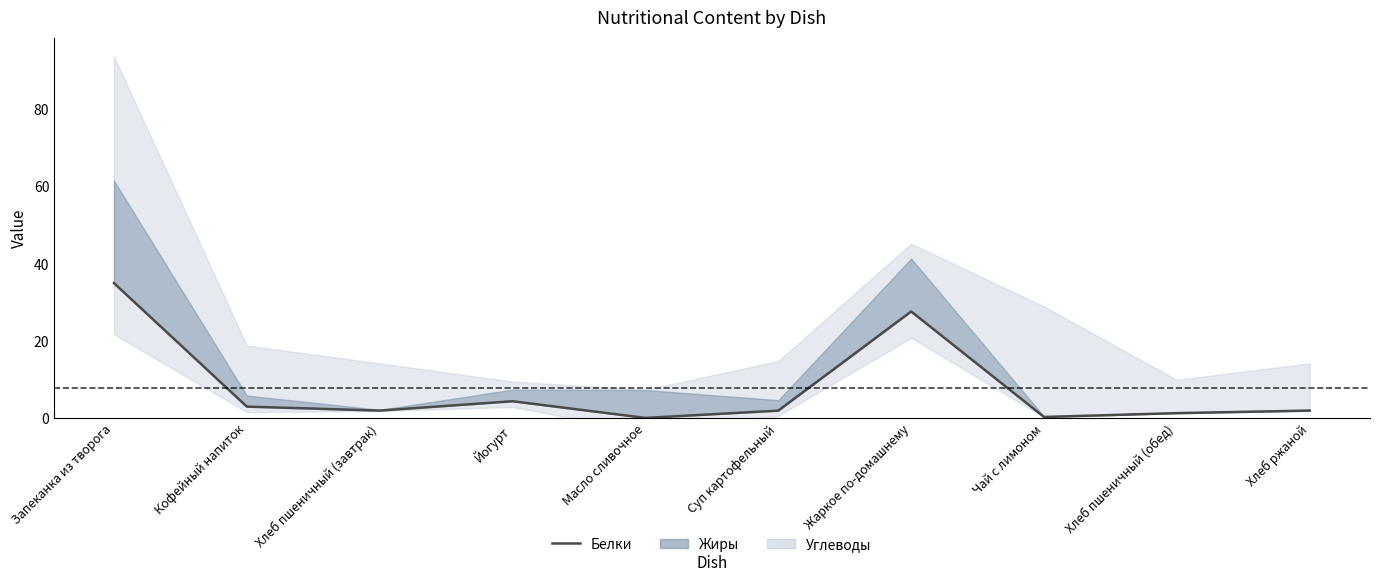

How many lines are shown in the chart?

1